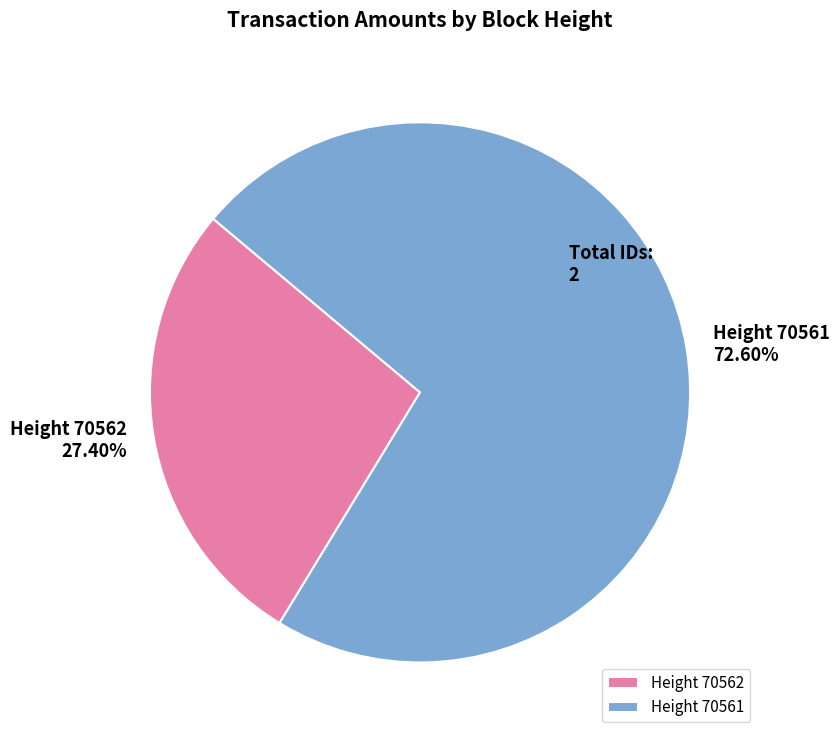

Rank the categories by value from highest to lowest.

Height 70561, Height 70562